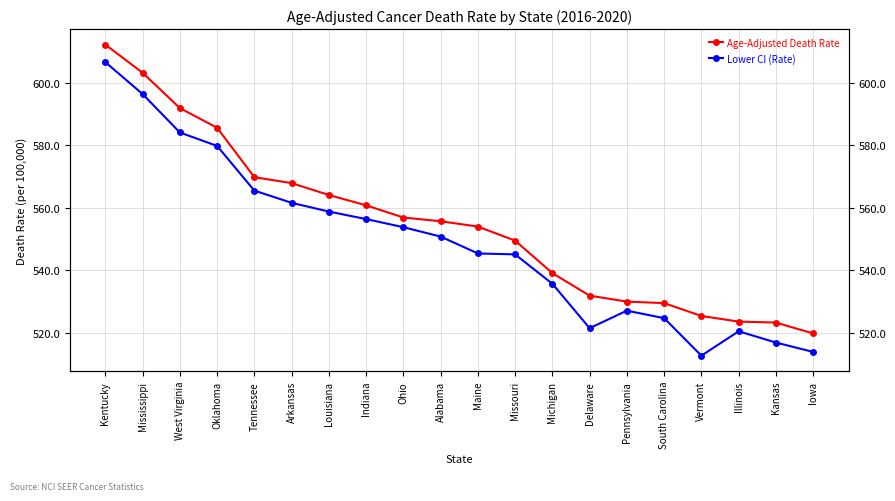

What is the value of the Lower CI (Rate) point at the 18th from the left?

520.5